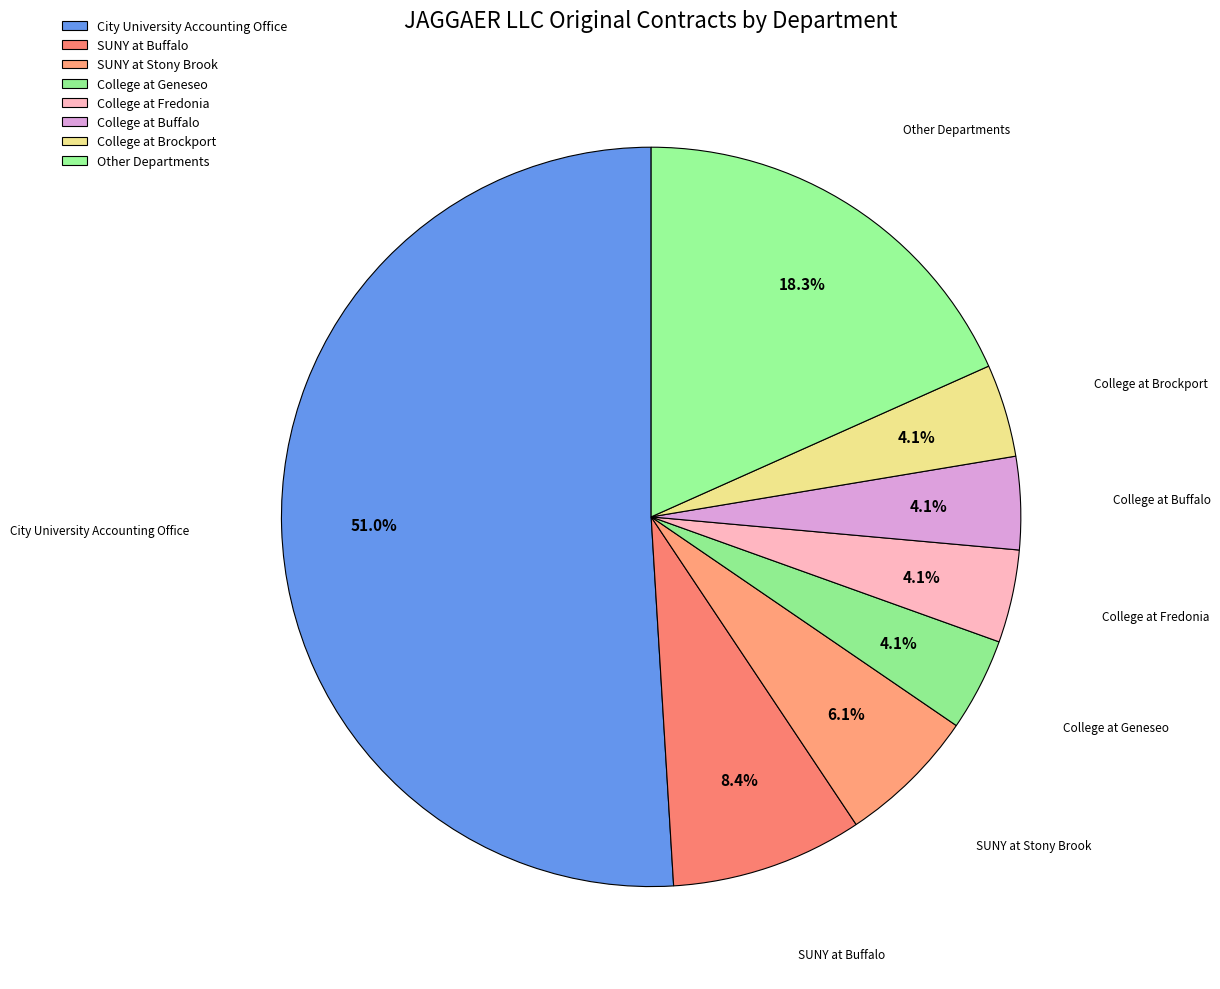

Does any single category account for the majority?

Yes